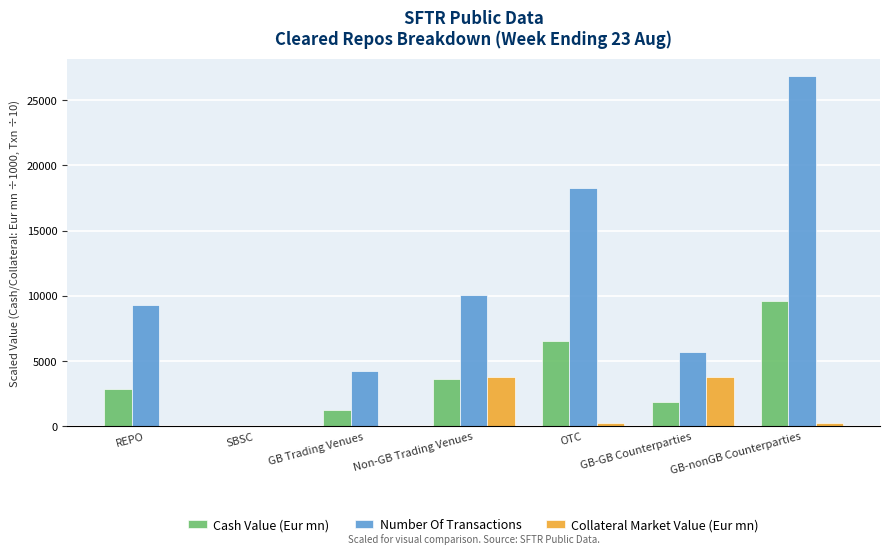

Is the value of Cash Value (Eur mn) at GB-GB Counterparties greater than the value of Collateral Market Value (Eur mn) at REPO?

Yes